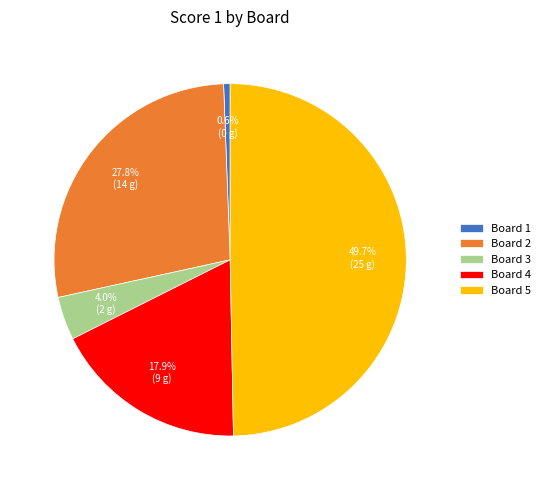

Is Board 1 the majority of the pie?

No